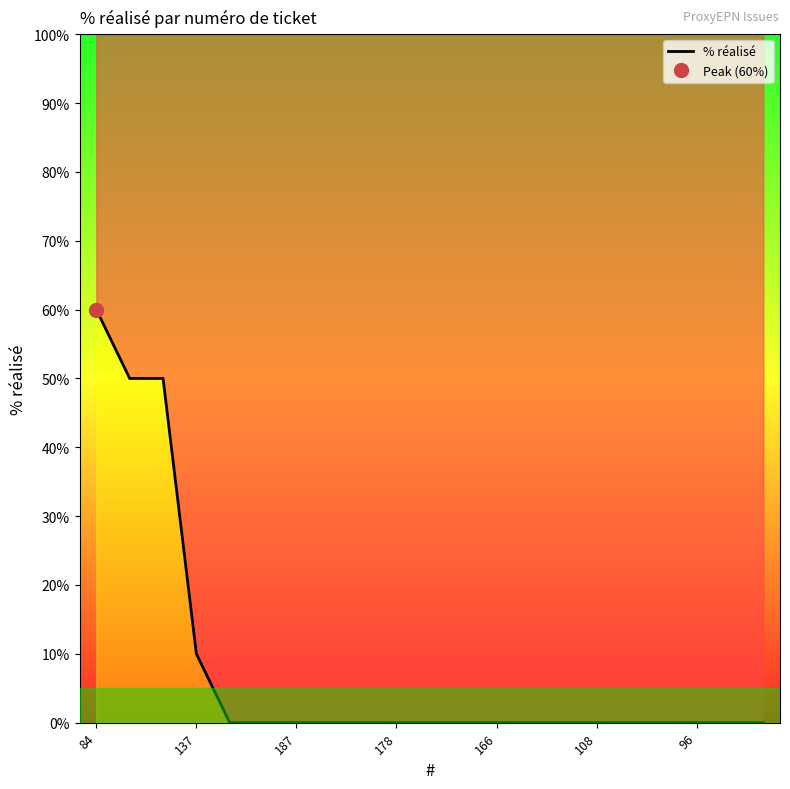

What is the difference between the second highest and second lowest values?

50